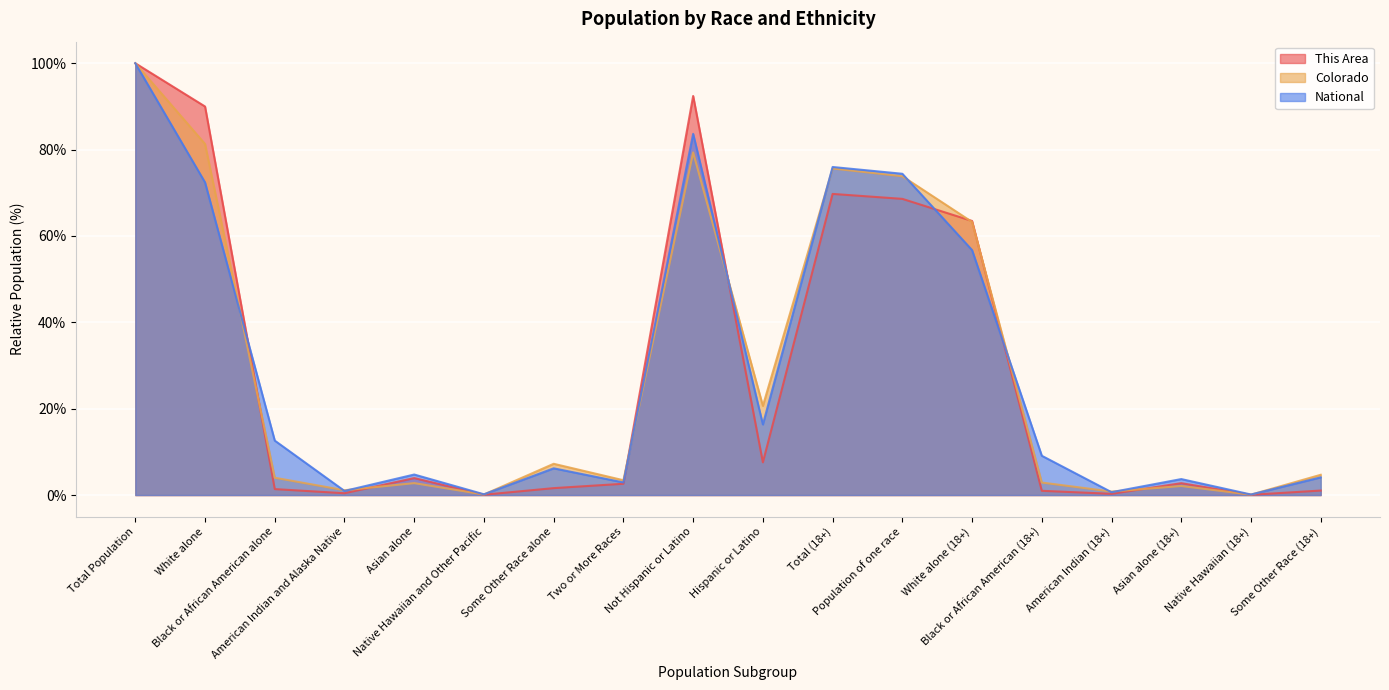

Where does the Colorado series first go above 4?

Total Population